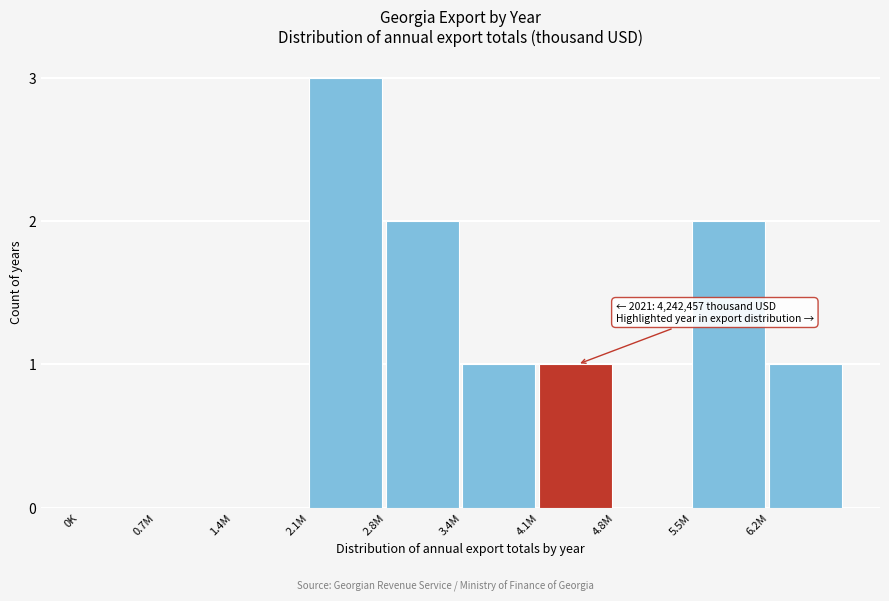

Reading left to right, extract all data points from this chart.

0K=0	0.7M=0	1.4M=0	2.1M=3	2.8M=2	3.4M=1	4.1M=1	4.8M=0	5.5M=2	6.2M=1